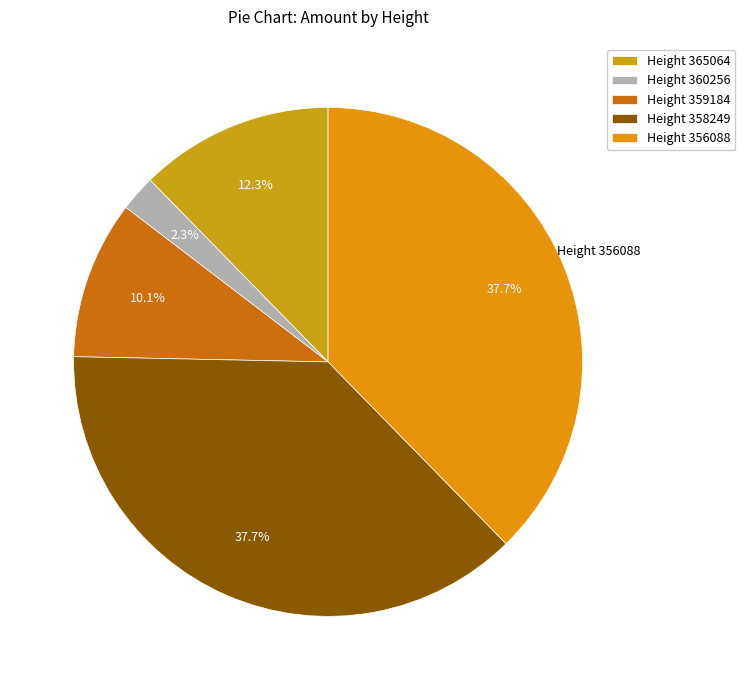

What is the smallest slice in the pie chart?

Height 360256